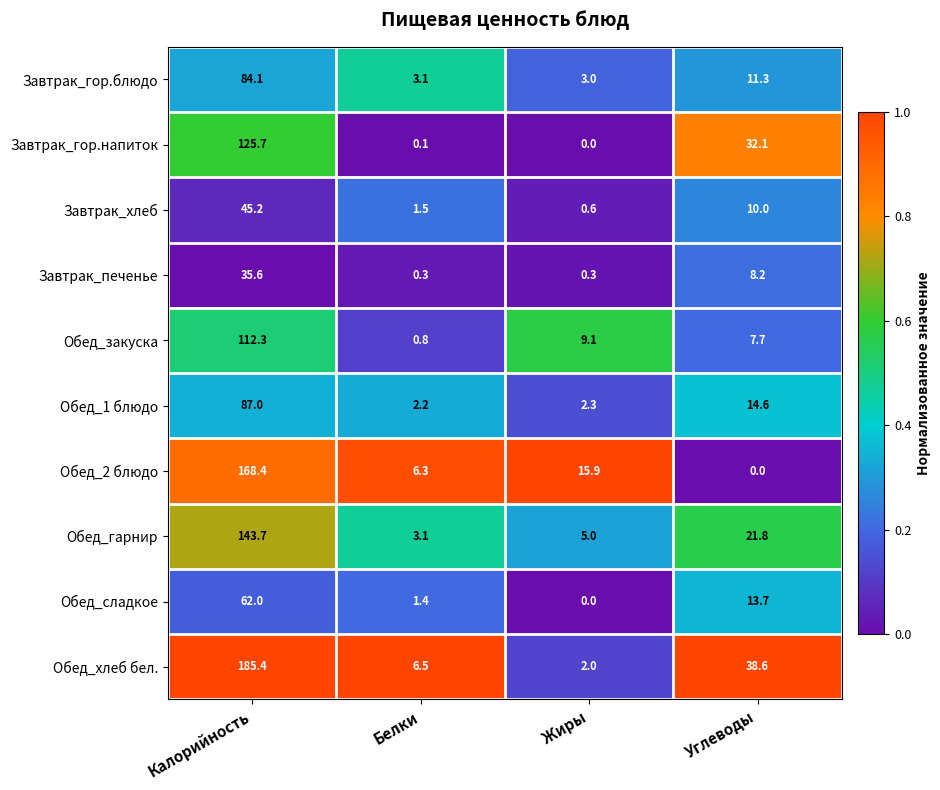

What is the sum of all Завтрак_хлеб values?

57.3